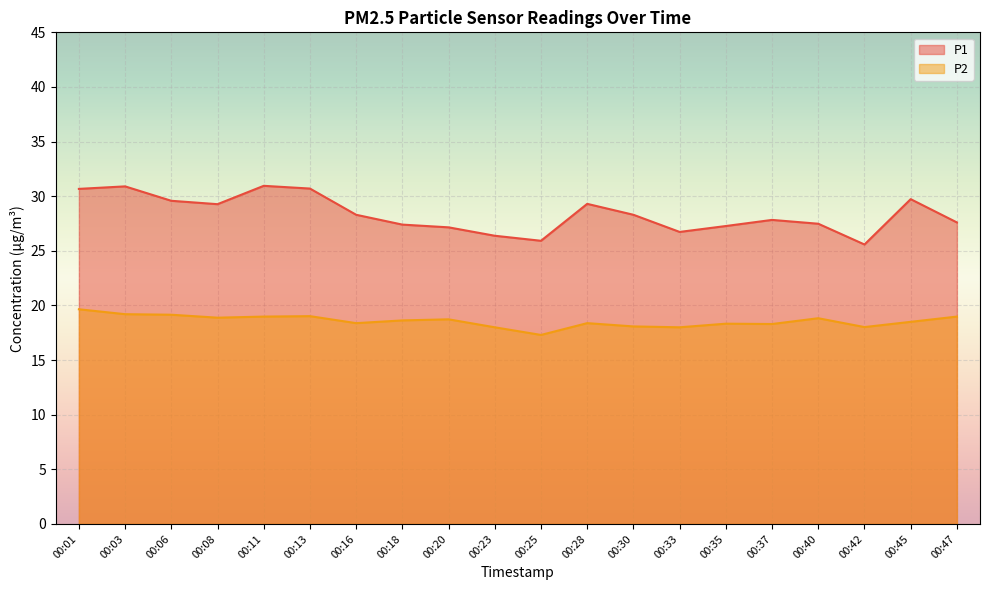

What is the value of the P1 point at the 18th from the left?

25.6